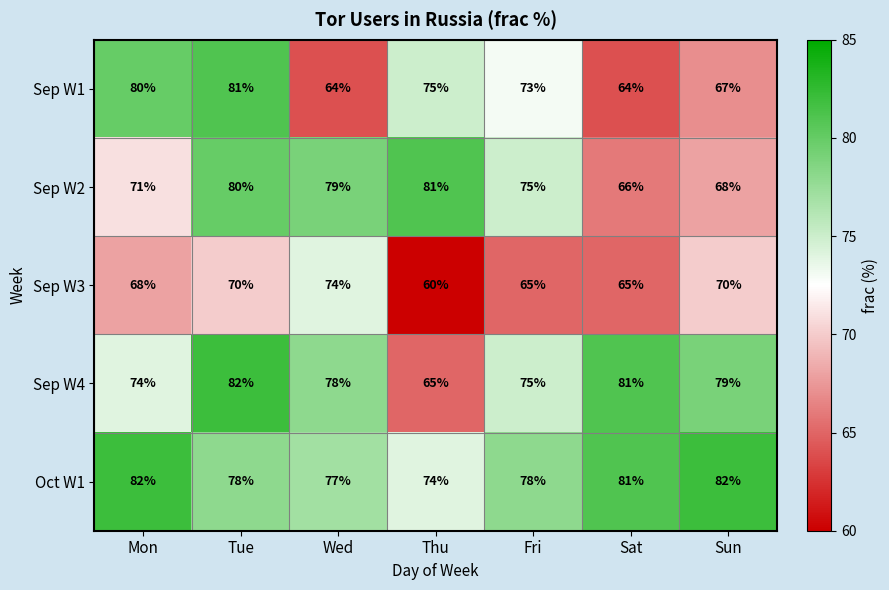

Is it true that Sep W2 equals 68 at Sun?

True